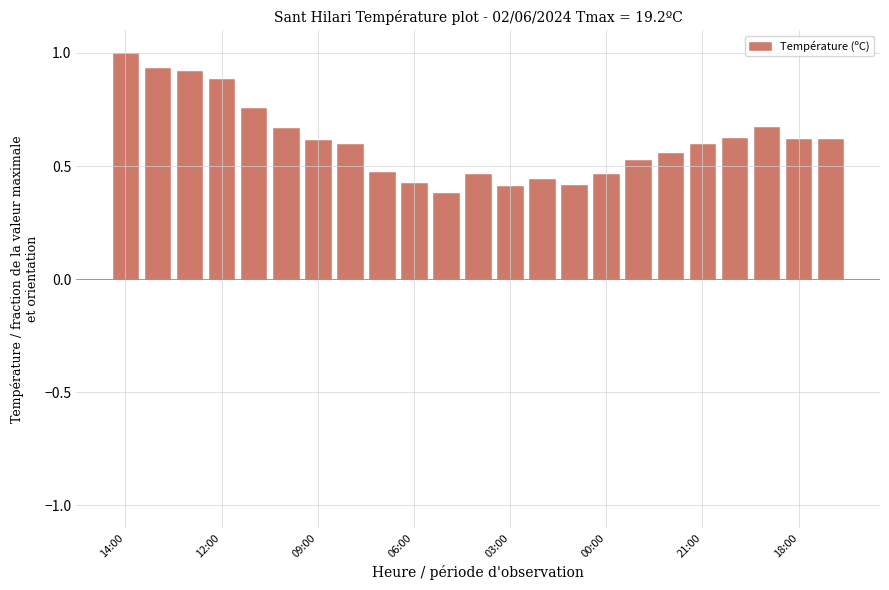

What is the maximum value shown in the chart?

1.0